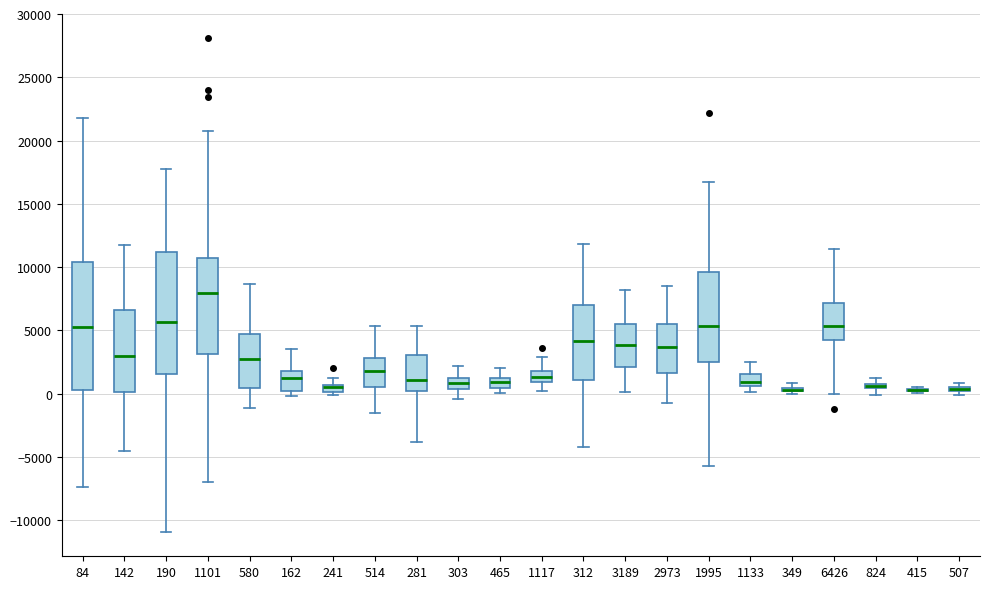

Where is the upper edge of the box at x = 1117 on the y-axis? The values are not printed on the chart, so give them approximately, as read against the axis.

2000